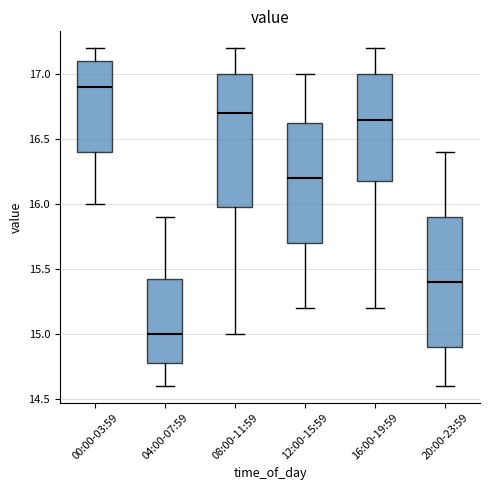

Which box's median line is the lowest?

04:00-07:59